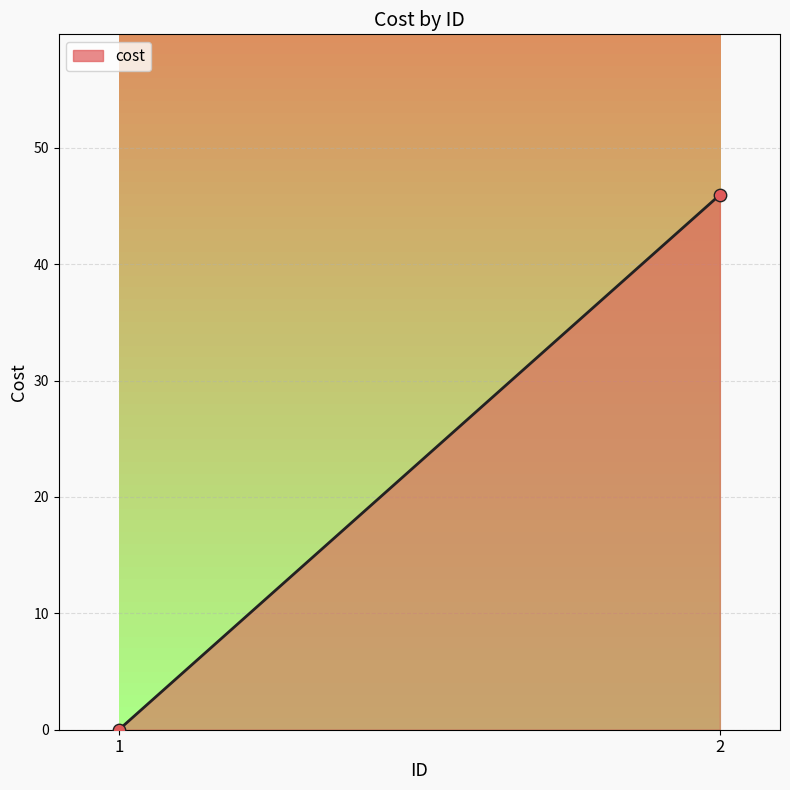

What is the range of Y values (max minus min)?

46.0